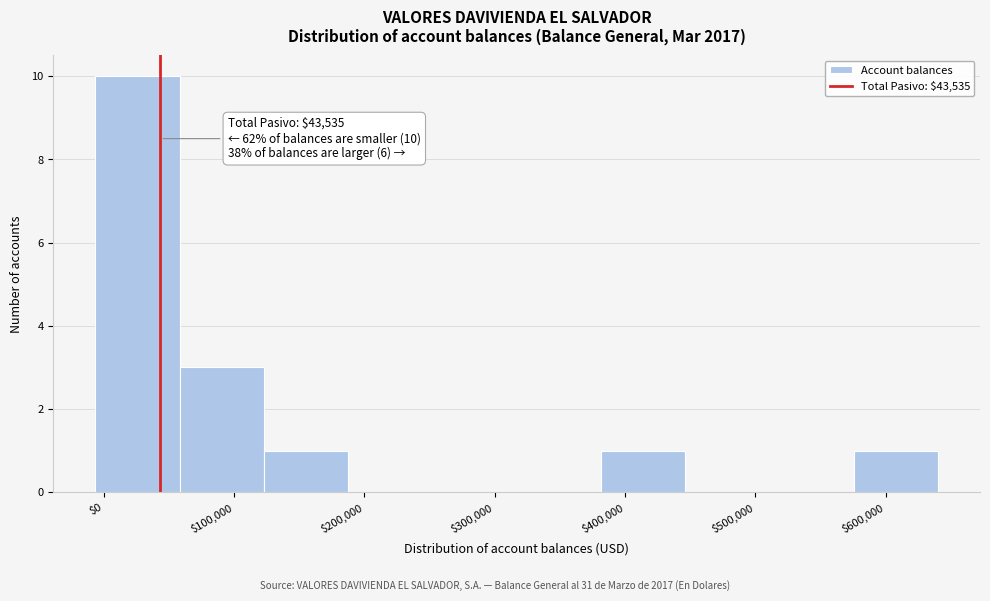

Over which range of the x-axis is the bar tallest?

-10000 to 60000